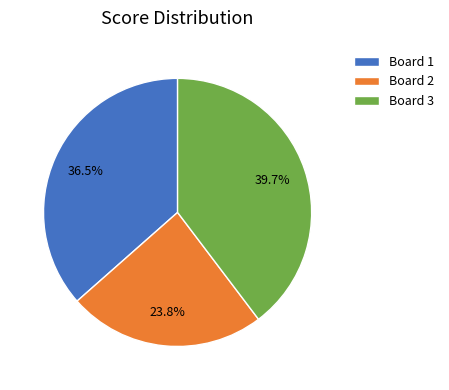

True or false: Board 2 accounts for 10% of the total.

False